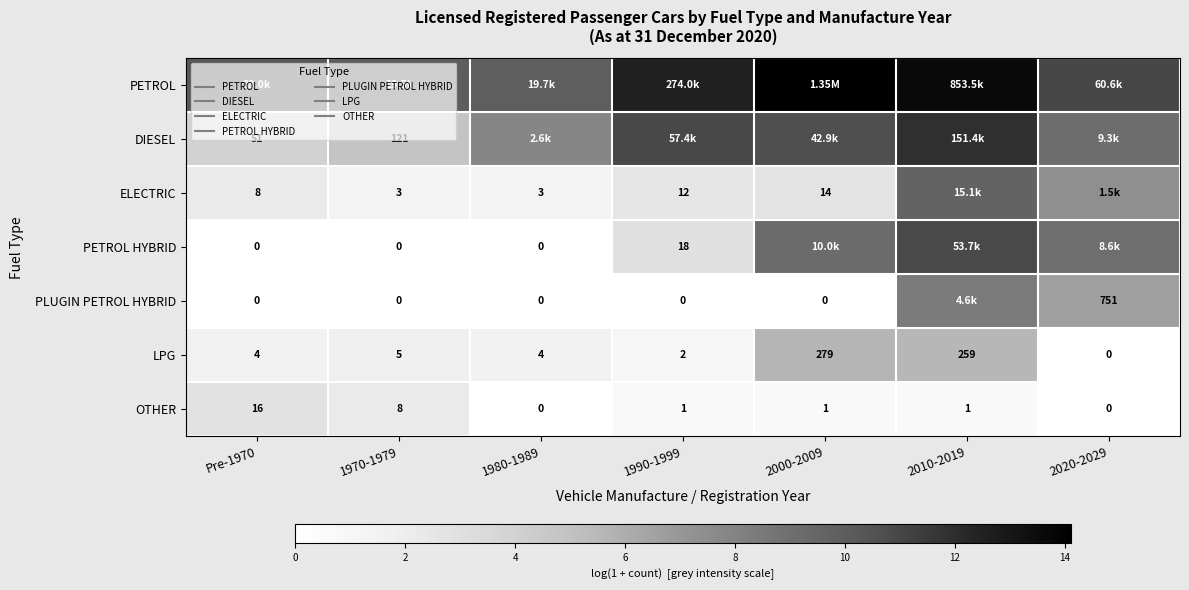

Is the value of ELECTRIC at Pre-1970 greater than the value of OTHER at 2010-2019?

Yes